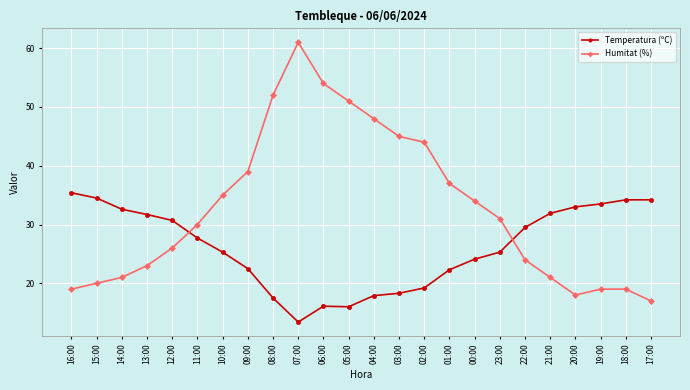

At which category is the sum across all series the highest?

07:00